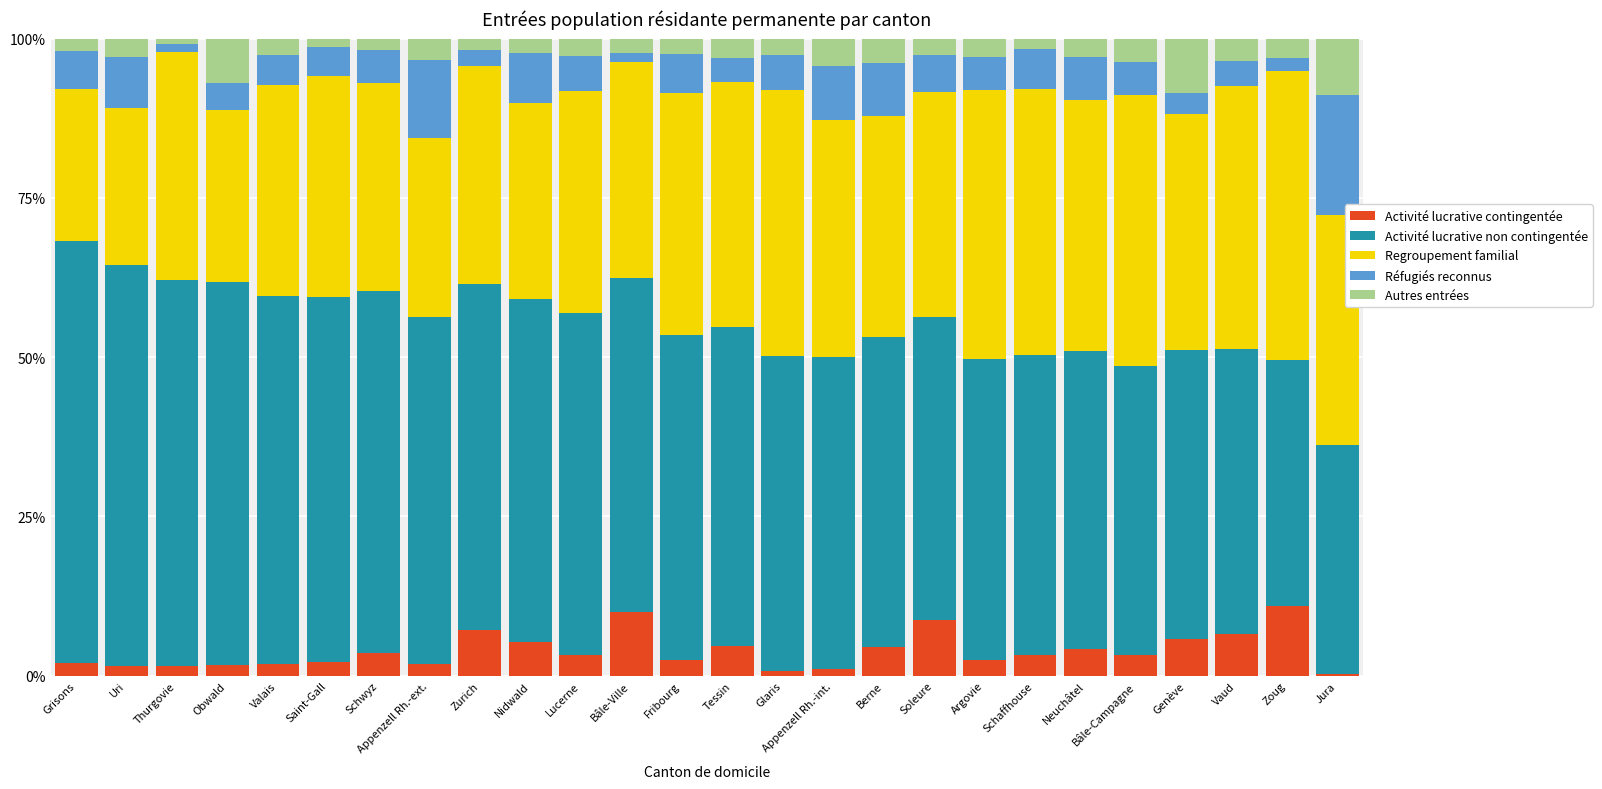

The Activité lucrative contingentée series shows 7.1 at Zurich. True or false?

True